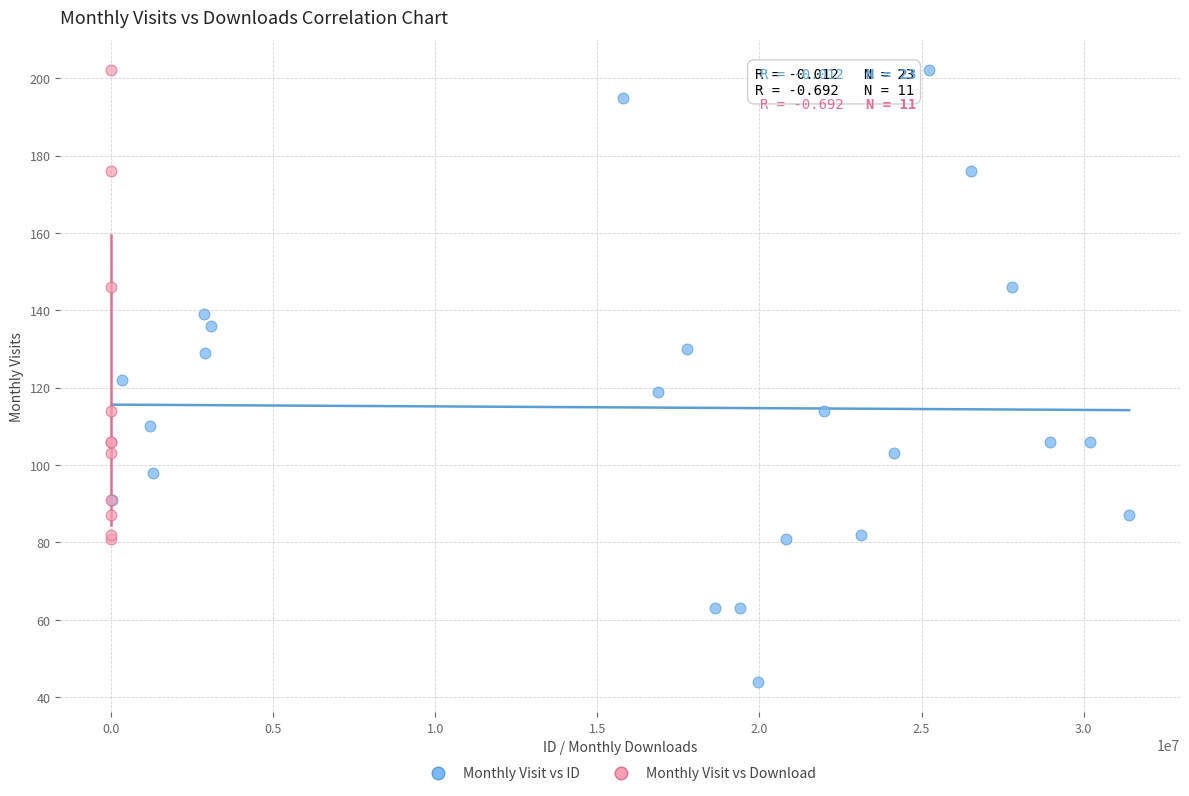

Which series contains the lowest Y value?

Monthly Visit vs ID